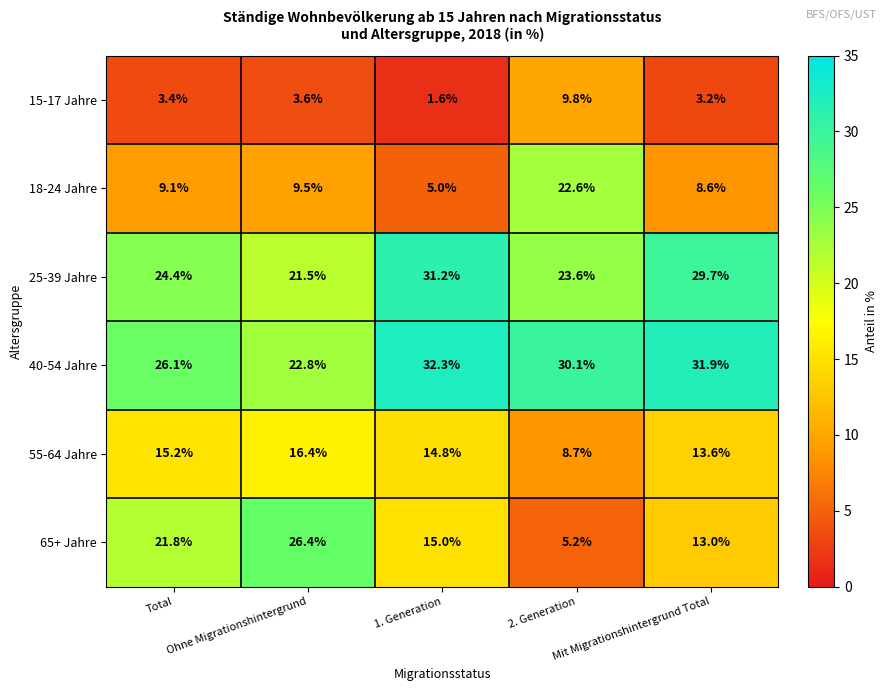

Count the number of data series in this chart.

6